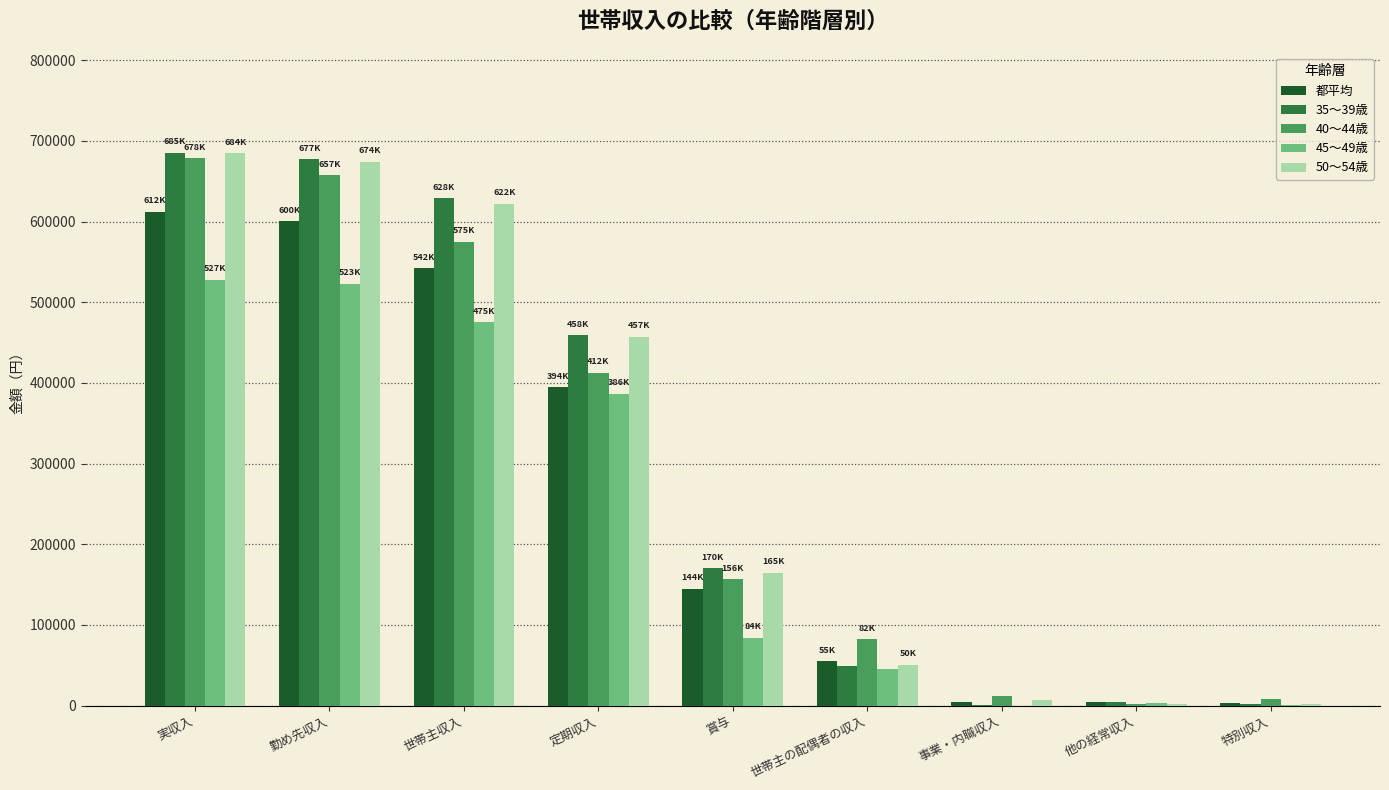

Which series changed the most between 勤め先収入 and 定期収入?

40～44歳